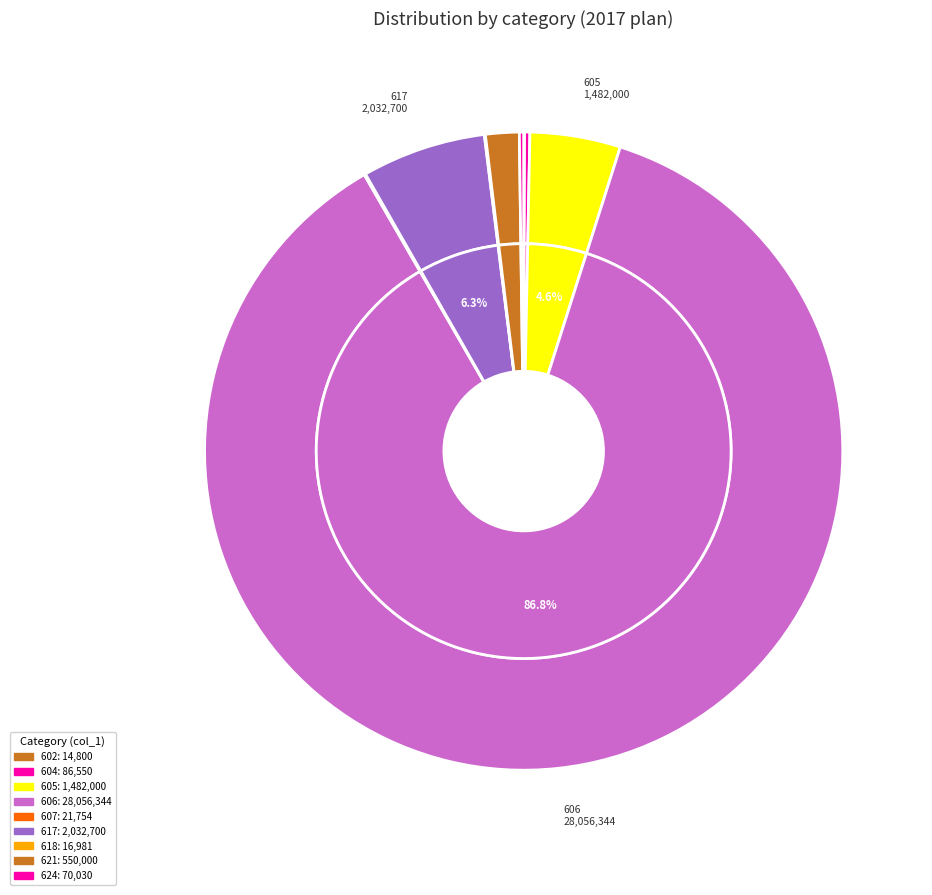

Is it true that 606 is 21% of the pie?

False